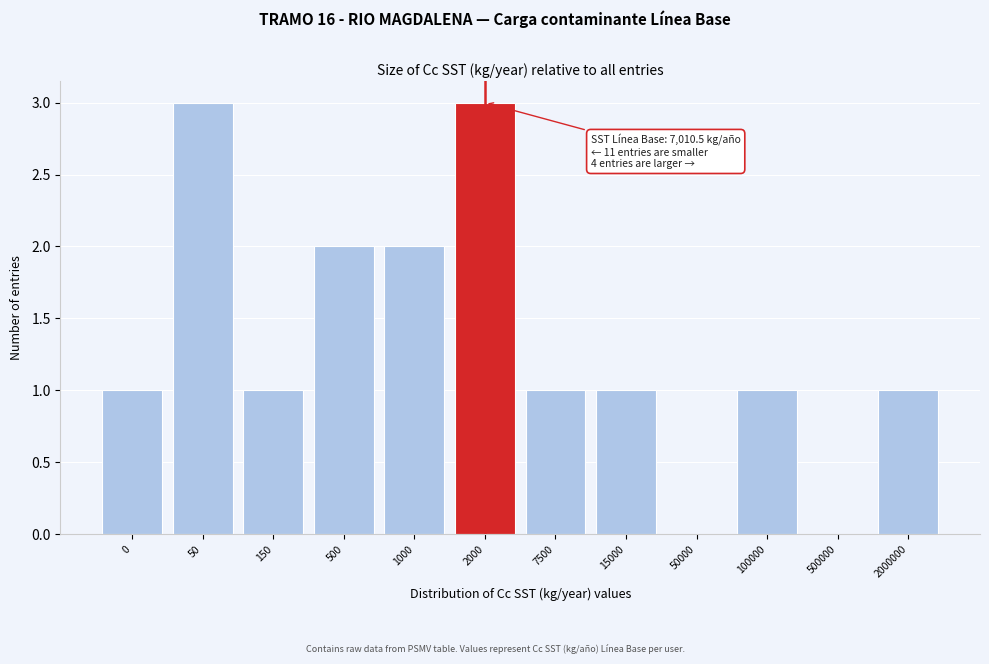

Reading left to right, extract all data points from this chart.

0=1	50=3	150=1	500=2	1000=2	2000=3	7500=1	15000=1	50000=0	100000=1	500000=0	2000000=1